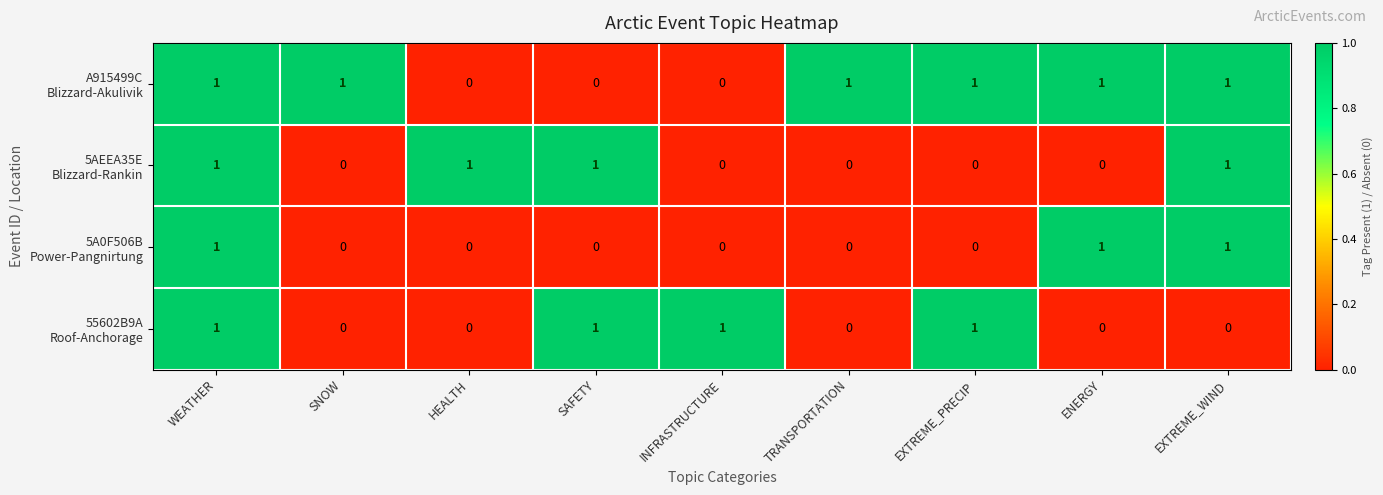

At which category is the sum across all series the highest?

WEATHER